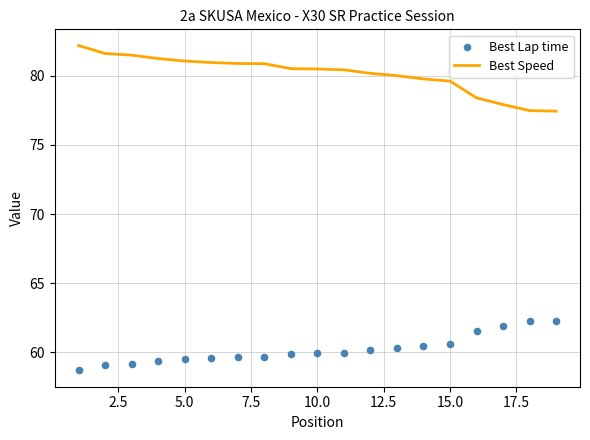

At how many categories does at least one series exceed 65?

19